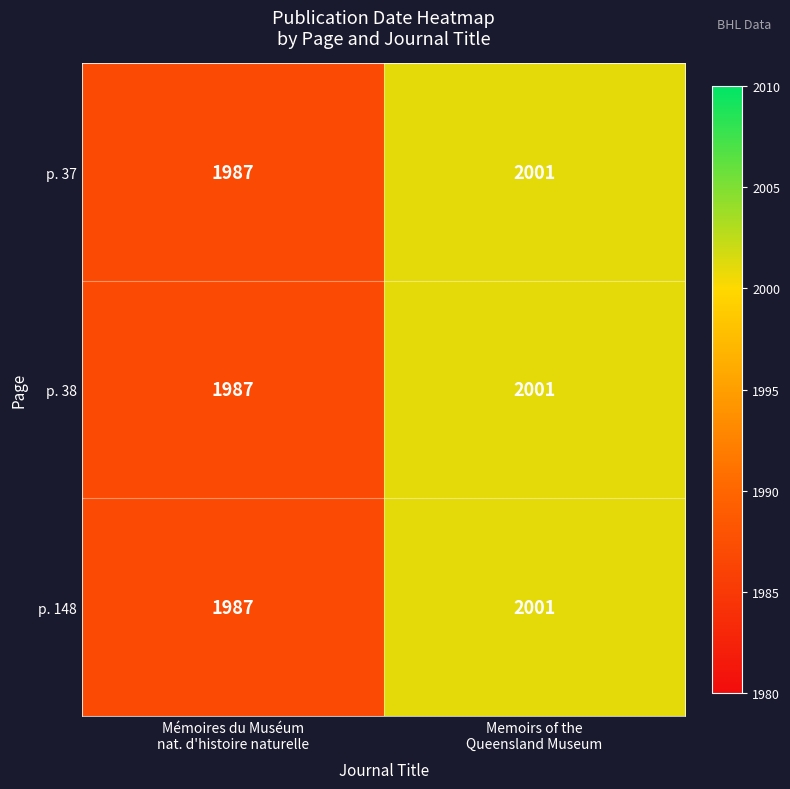

What is the difference between the maximum and minimum values in the p. 37 series?

14